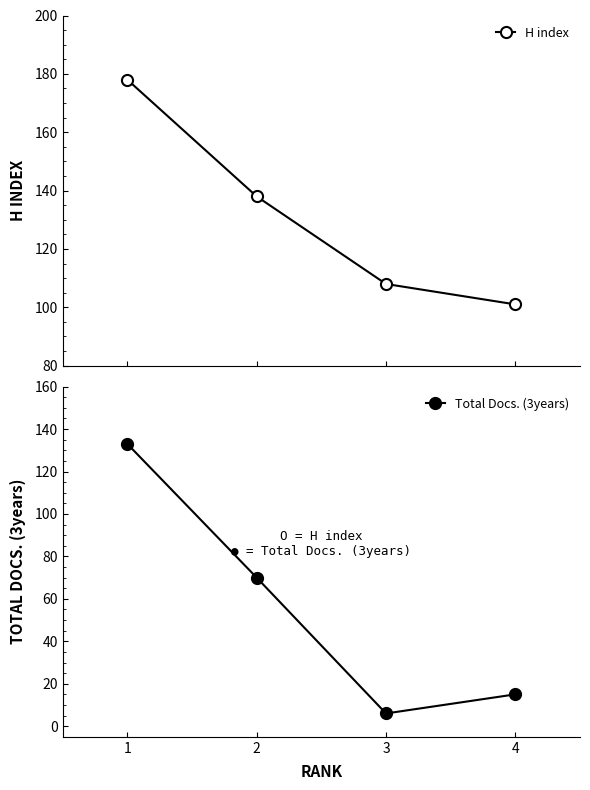

What is the difference between the second highest and minimum values in the H index series?

37